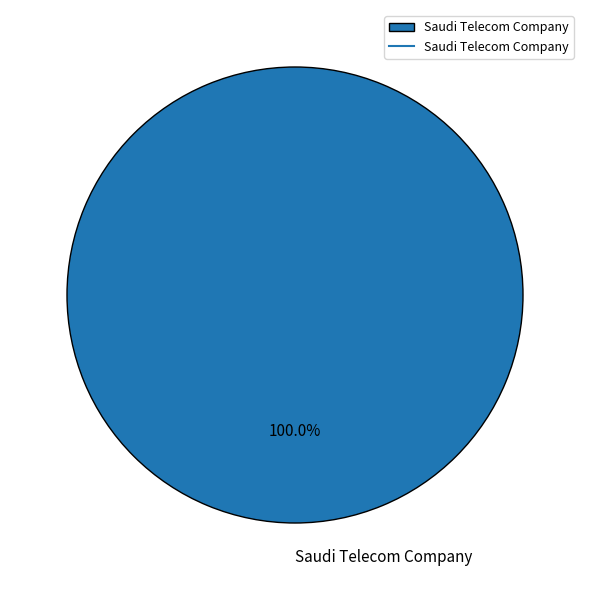

Does Saudi Telecom Company represent more than half of the total?

Yes